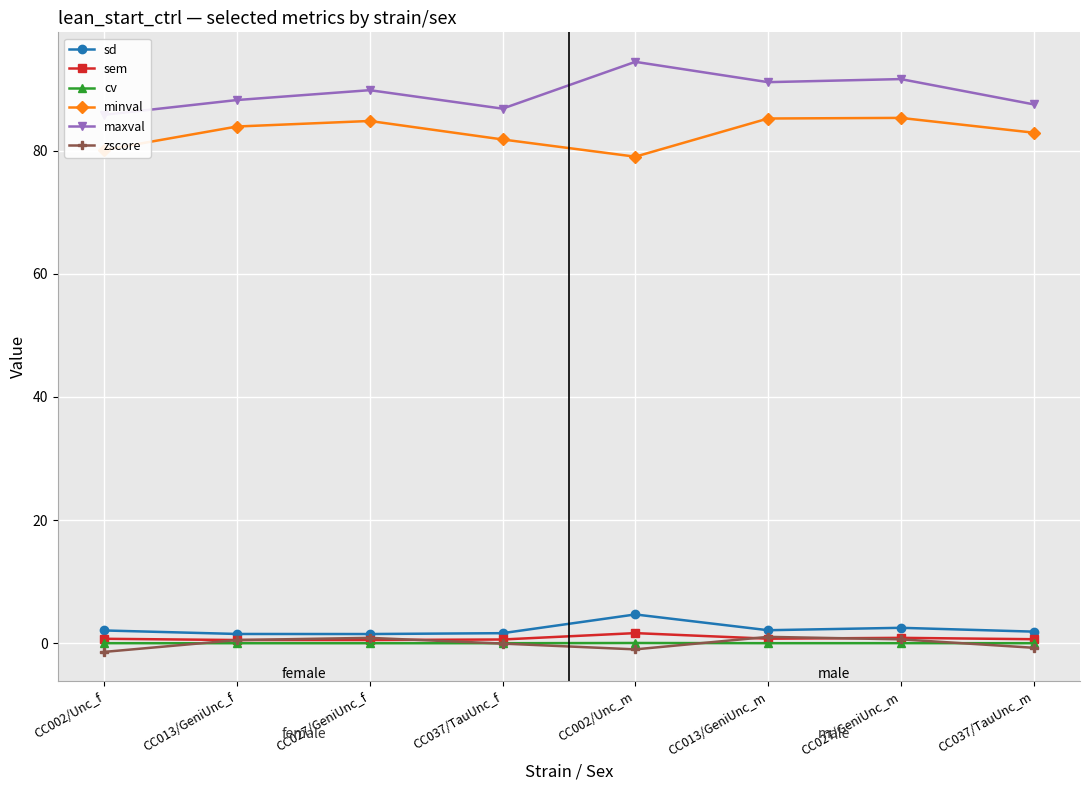

At CC037/TauUnc_m, list the series in order from largest to smallest.

maxval, minval, sd, sem, cv, zscore